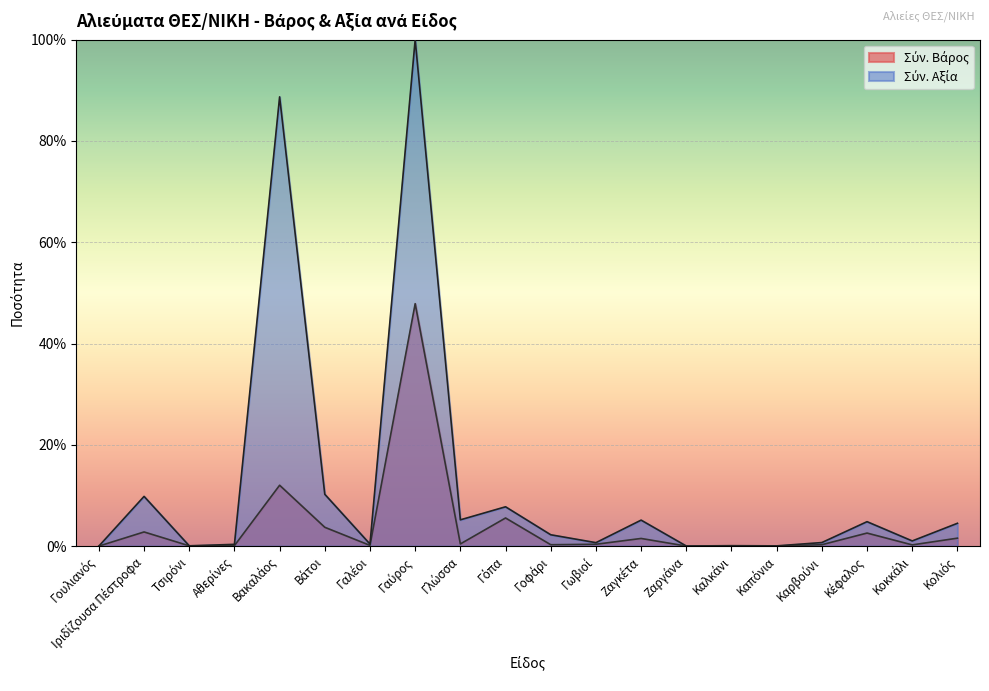

List the series in order of their overall mean, lowest first.

Σύν. Βάρος, Σύν. Αξία